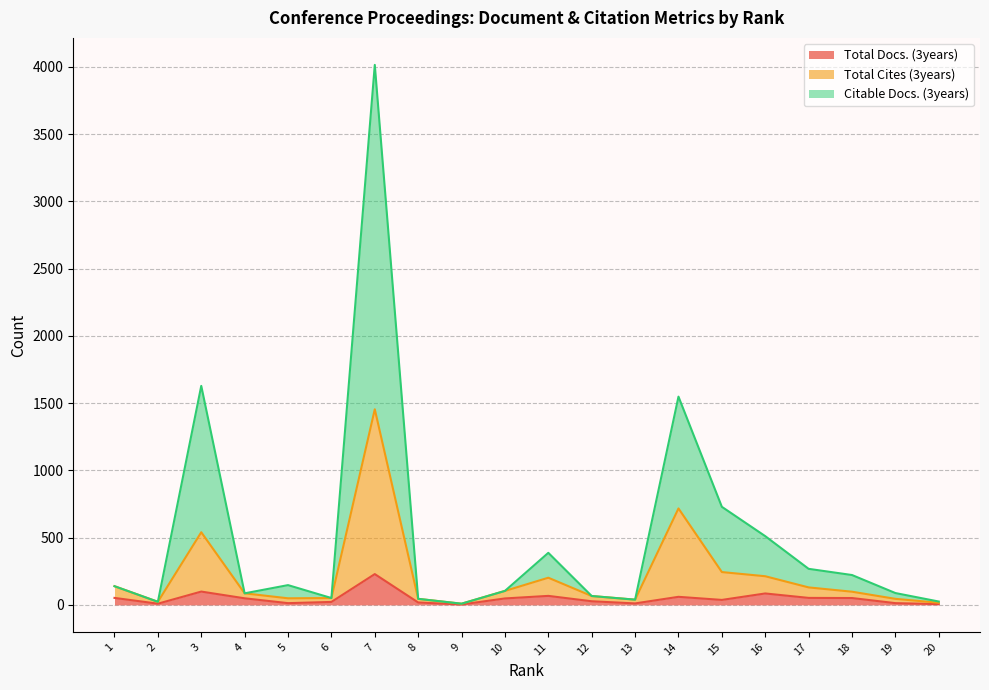

In Total Cites (3years), how many points are higher than both neighbors (excluding endpoints)?

4